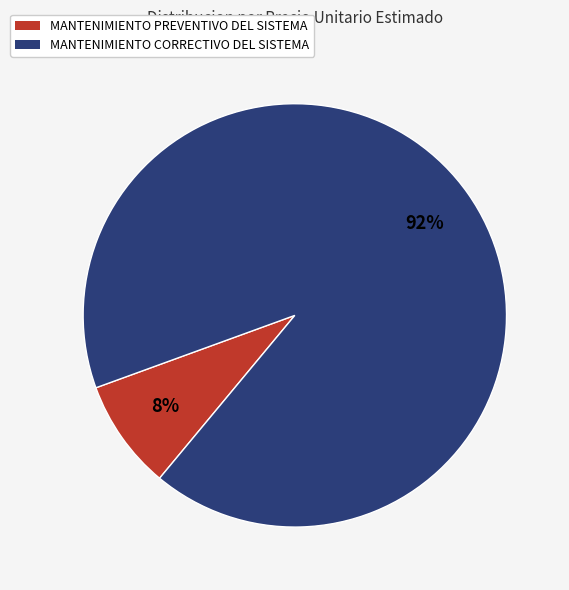

What percentage is the MANTENIMIENTO CORRECTIVO DEL SISTEMA slice, to the nearest percent?

92%